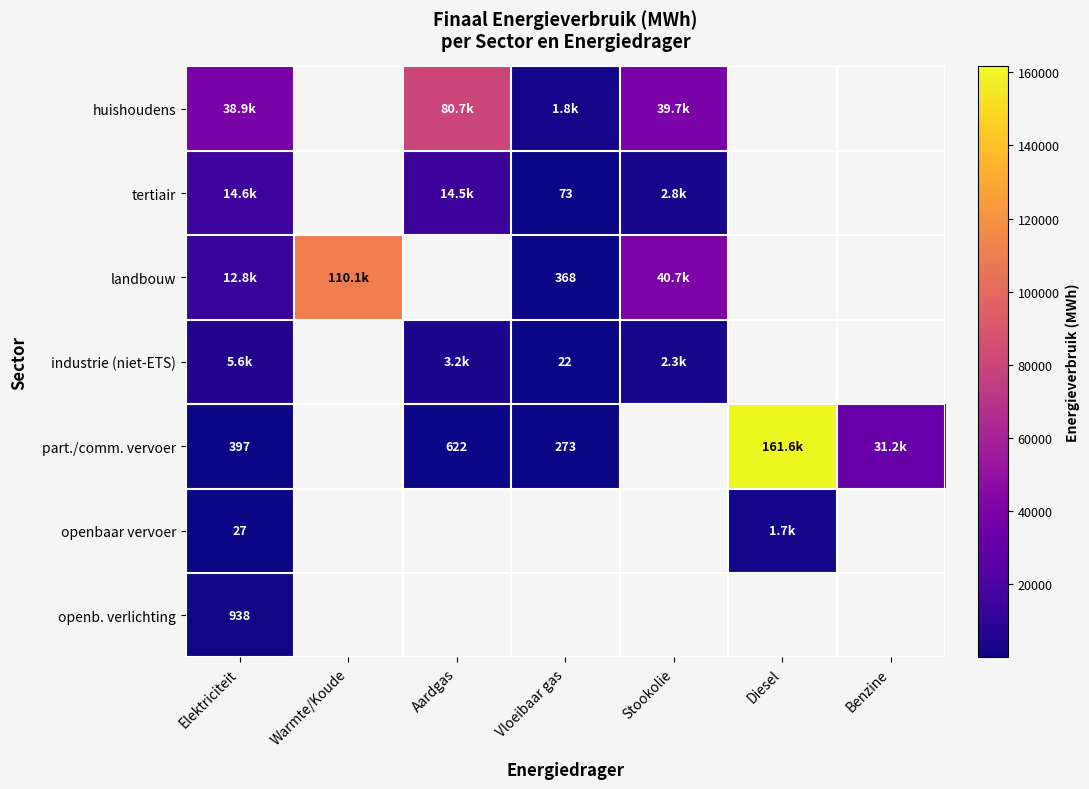

At how many categories does at least one series exceed 111733?

1